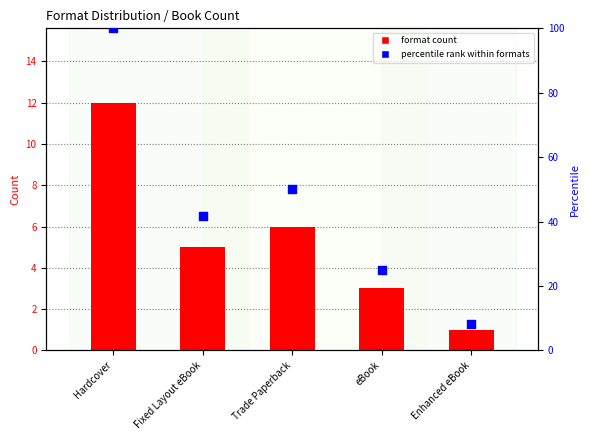

Which series has the largest total across all categories?

percentile rank within formats